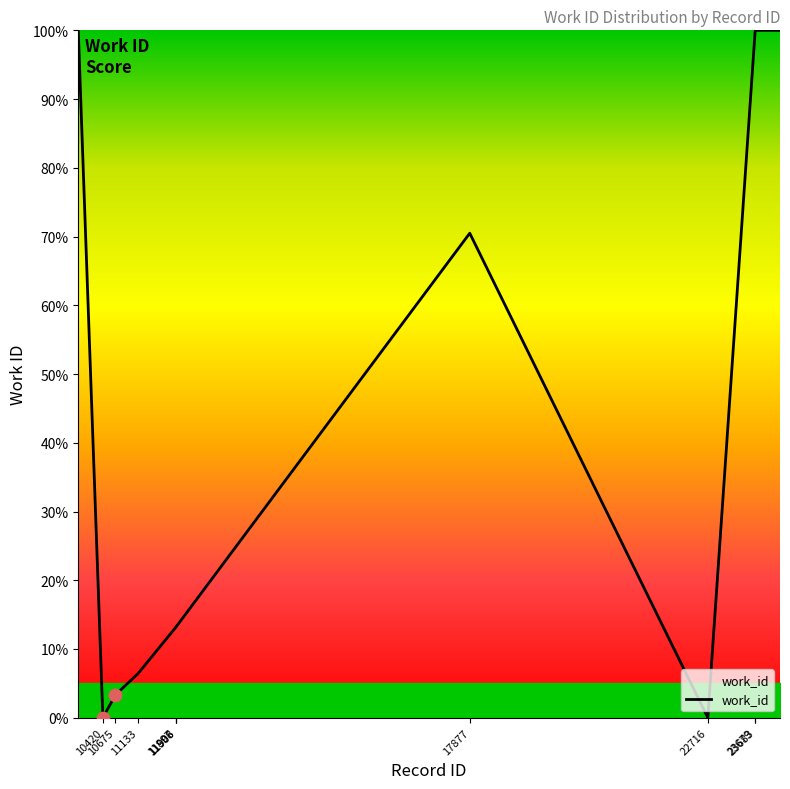

What is the difference between the maximum and minimum values?

100.0